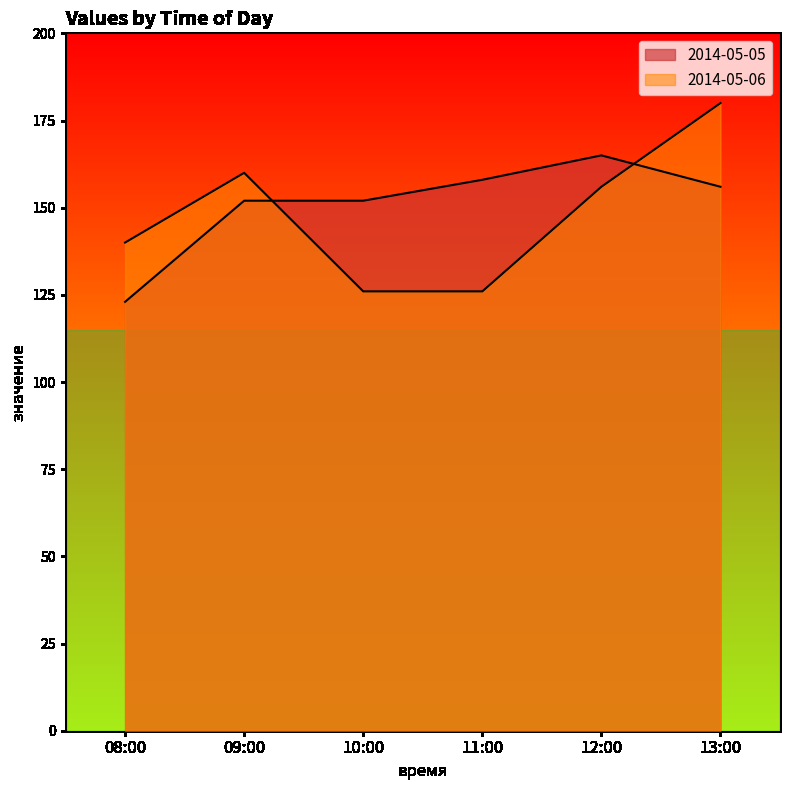

Read the 2014-05-05 value at 10:00, to the nearest 5.

150